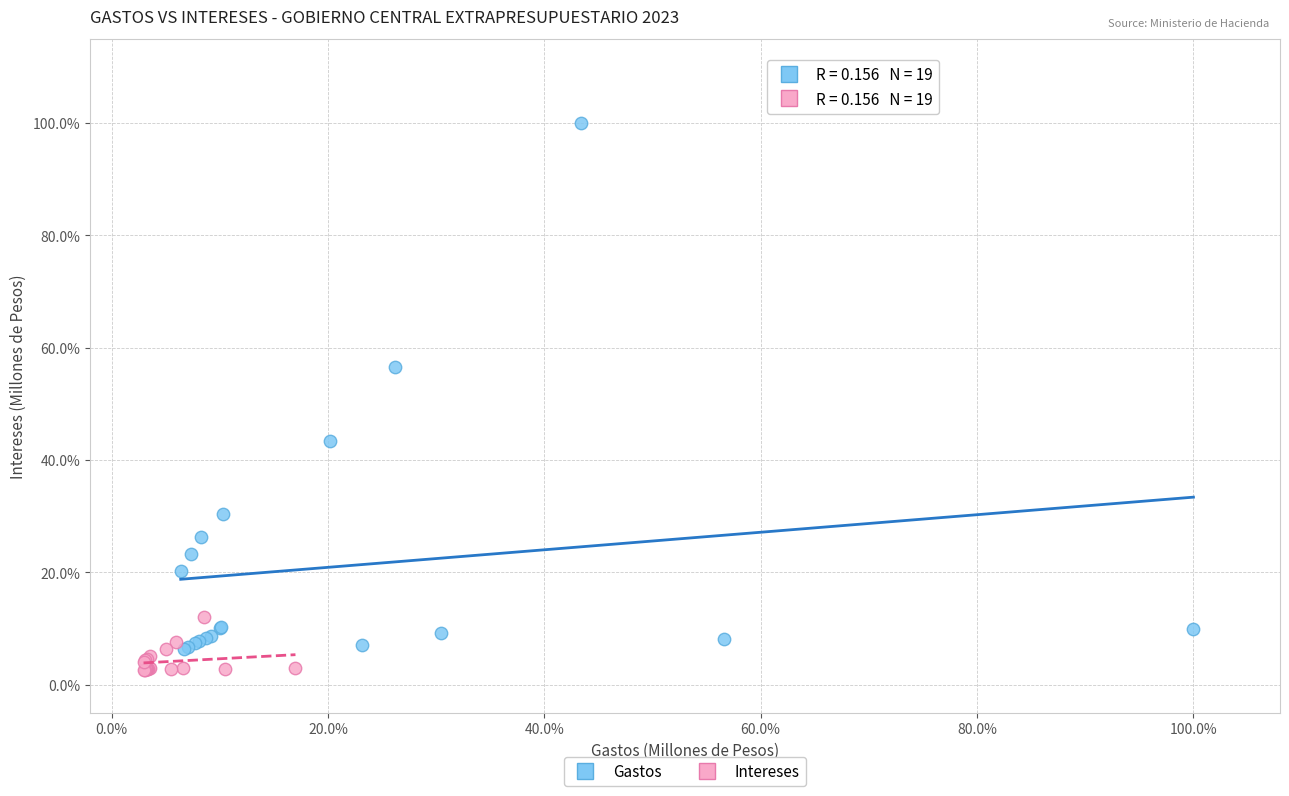

Which series contains the lowest Y value?

Intereses